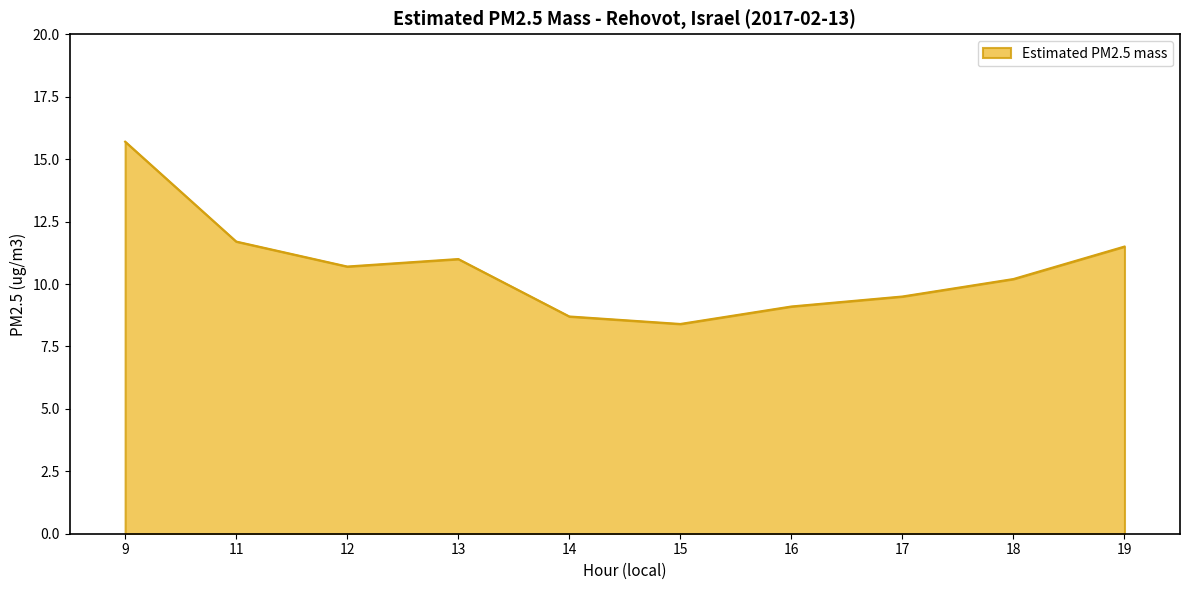

Which has a higher value, 18 or 13?

13